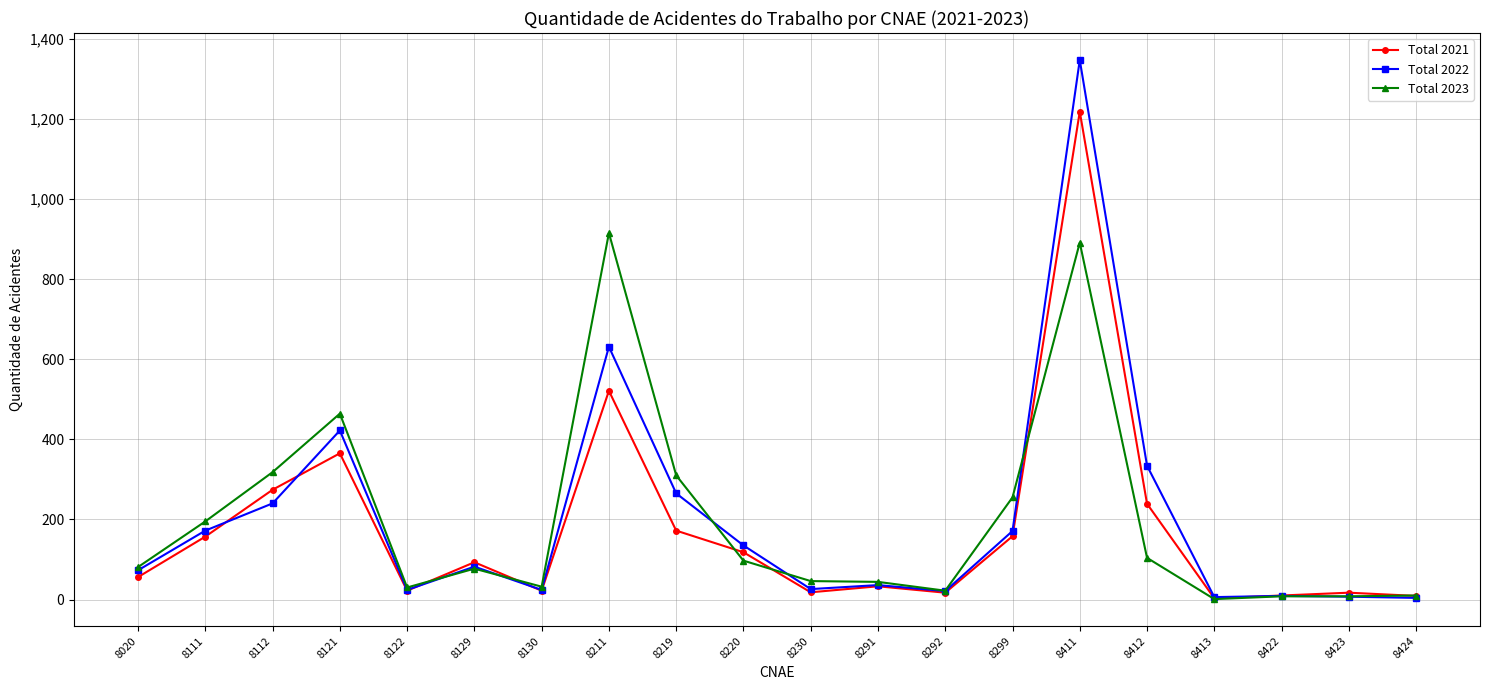

Which category has the highest value in the Total 2021 series?

8411